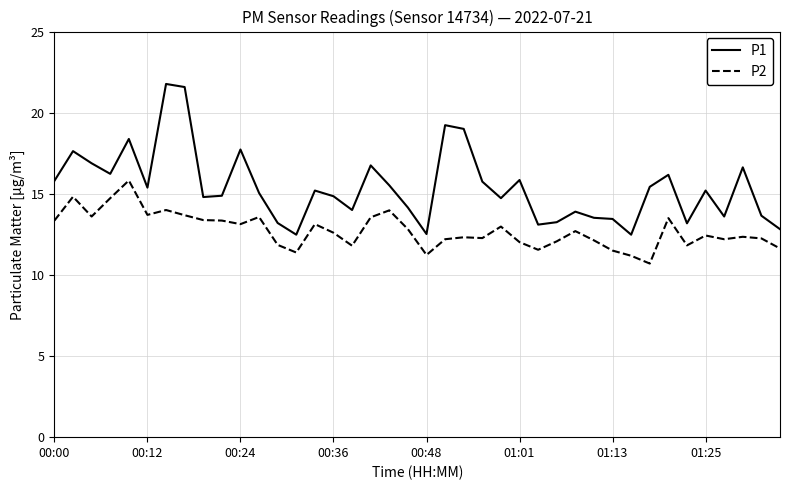

What is the difference between the second highest and minimum values in the P1 series?

9.1